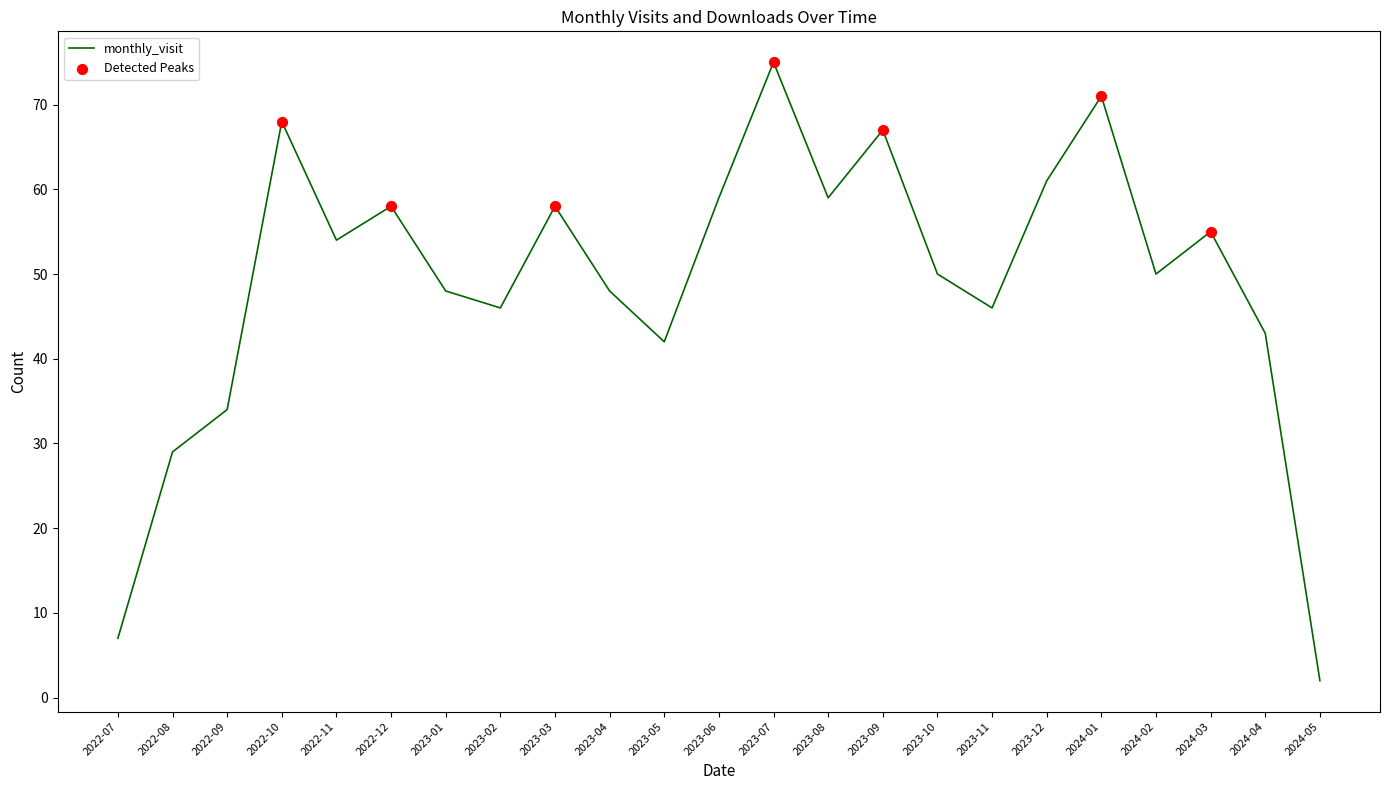

Between 2023-01 and 2022-12, which is larger?

2022-12